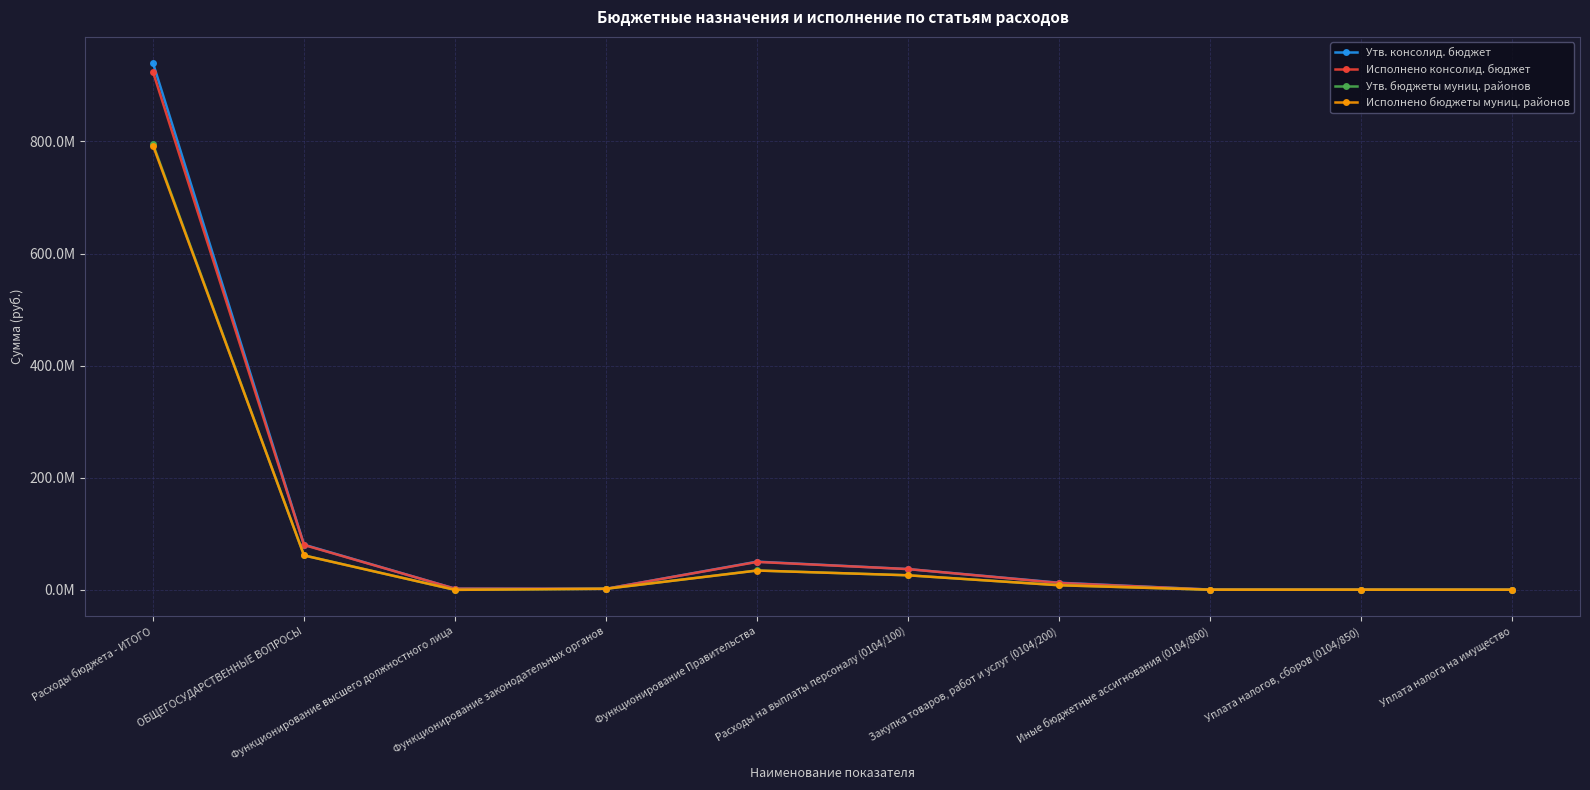

Is it true that Утв. консолид. бюджет equals 465416.0 at Уплата налогов, сборов (0104/850)?

True